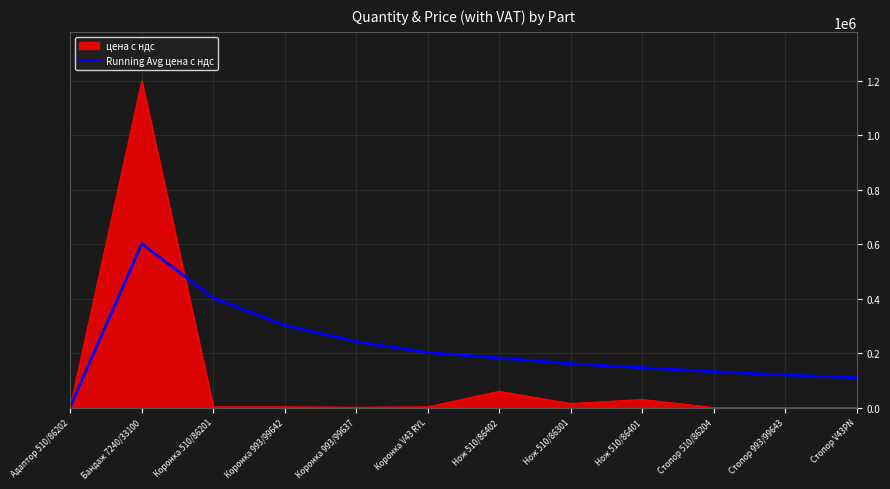

Is it true that Running Avg цена с ндс equals 182142.9 at Нож 510/86402?

True